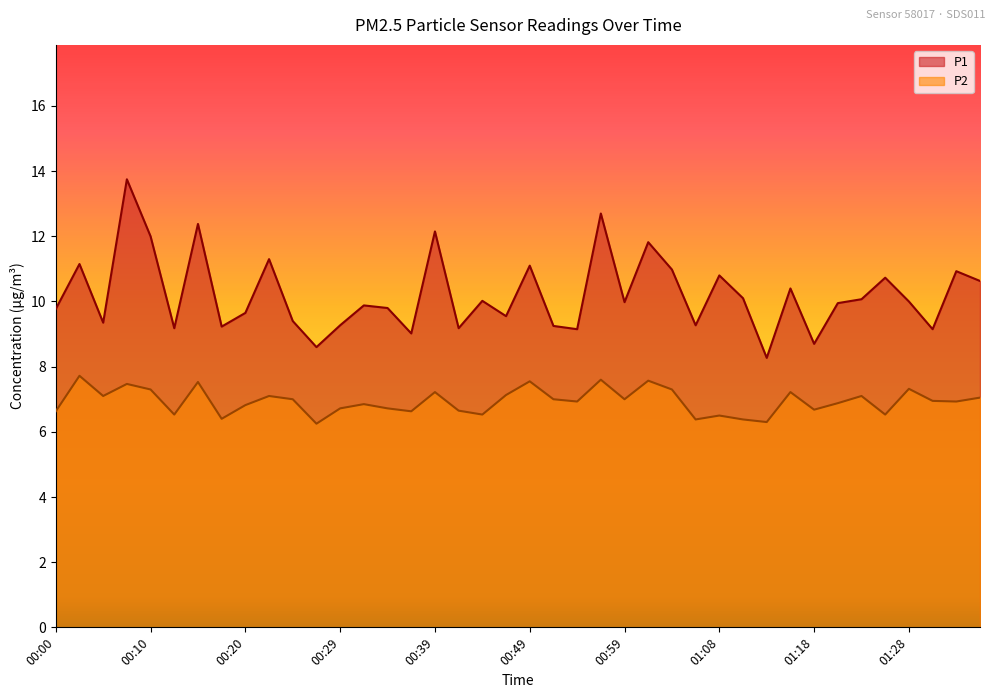

What is the difference between the highest and lowest values at 01:11?

3.7